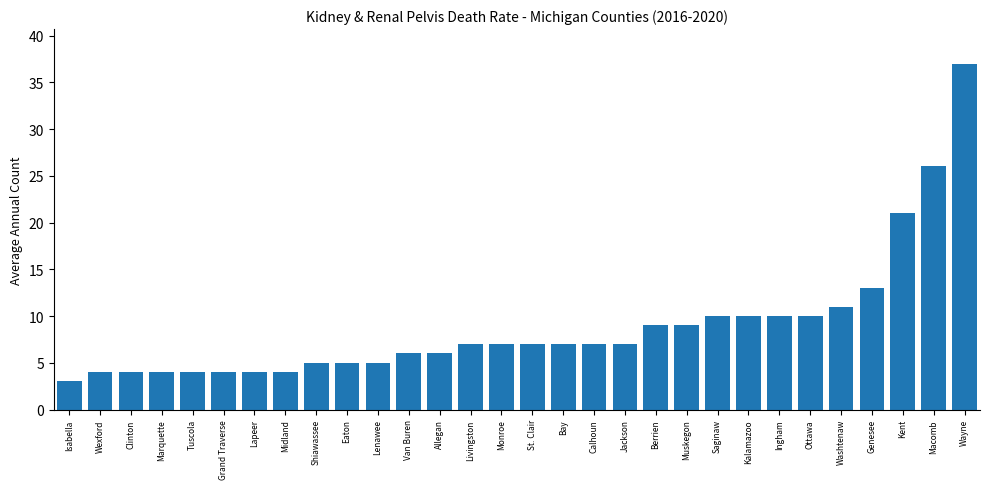

Which label corresponds to the largest value in the chart?

Wayne